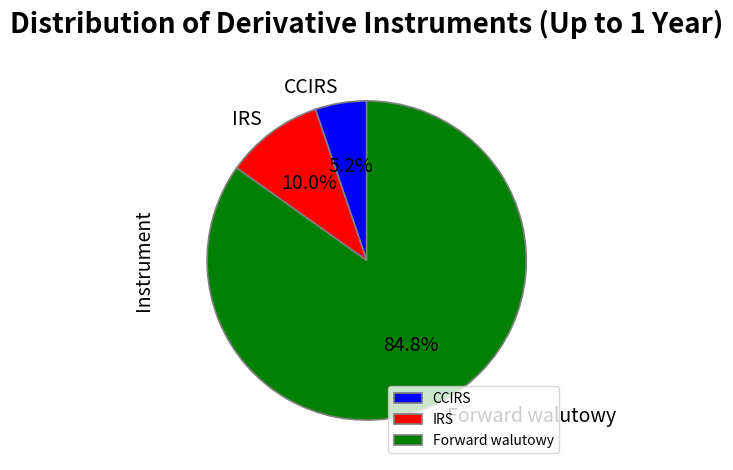

Which slice is the largest?

Forward walutowy